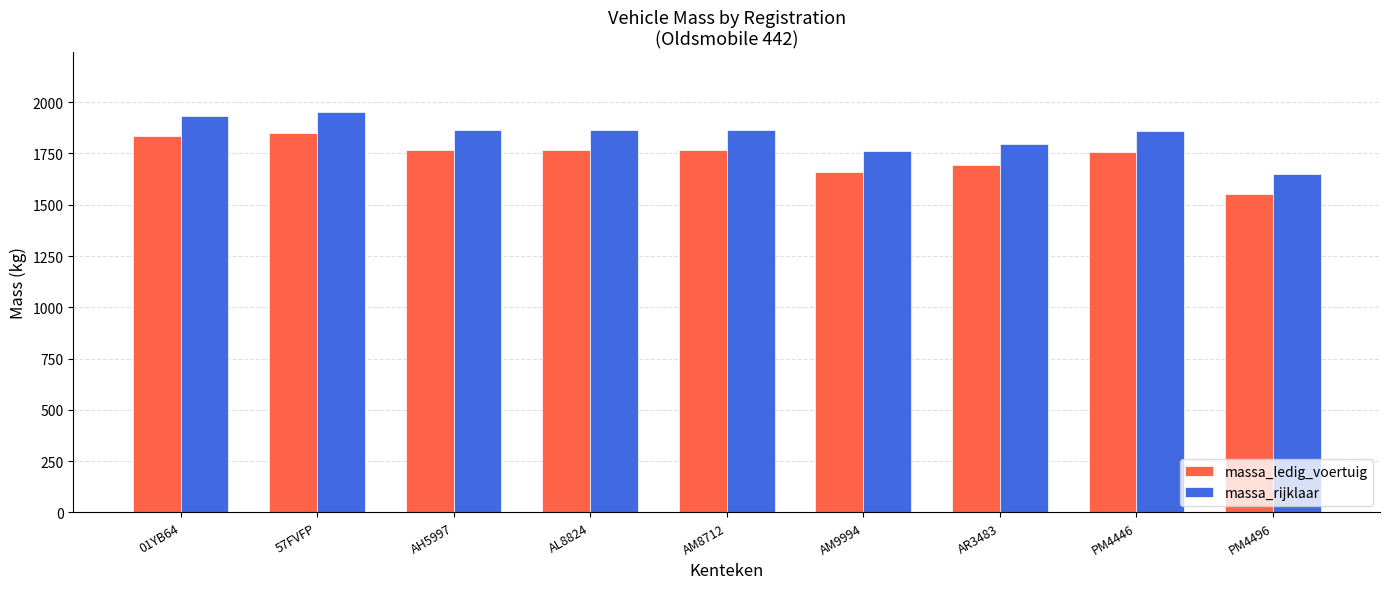

Is it true that massa_rijklaar equals 1796 at AR3483?

True